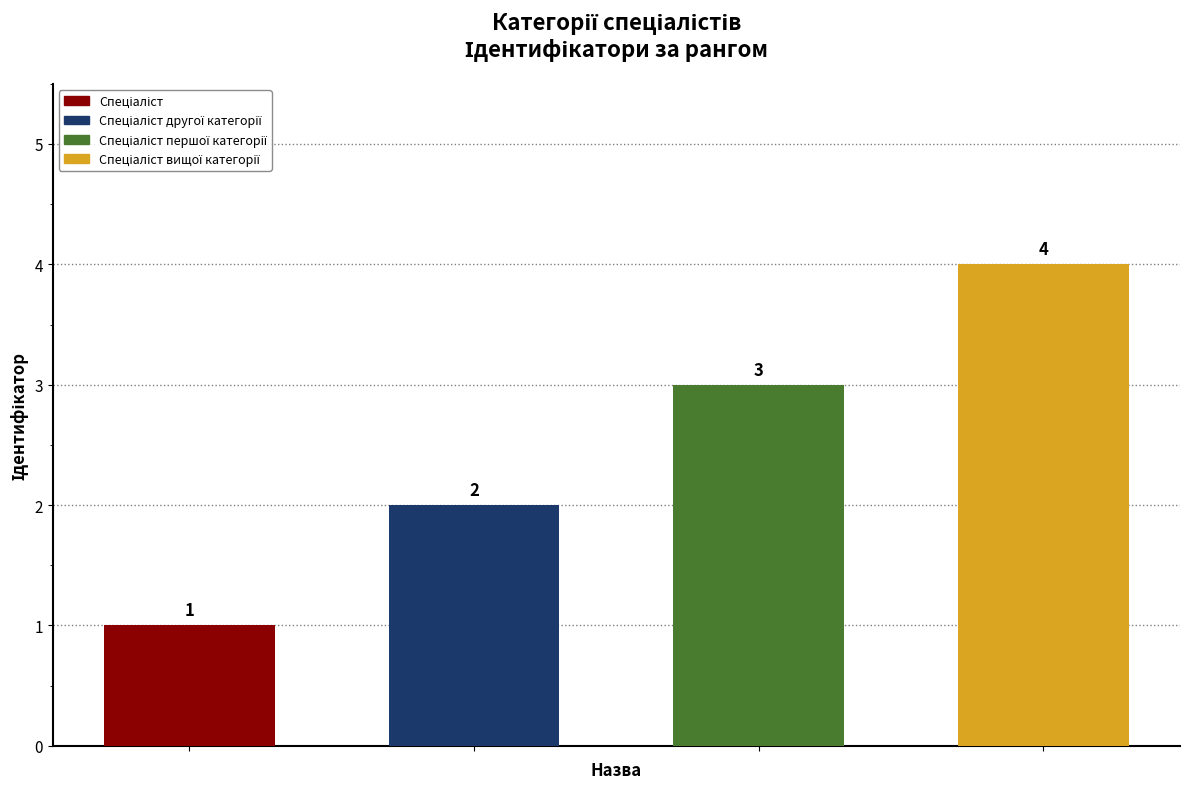

What is the difference between the second highest and second lowest values?

1